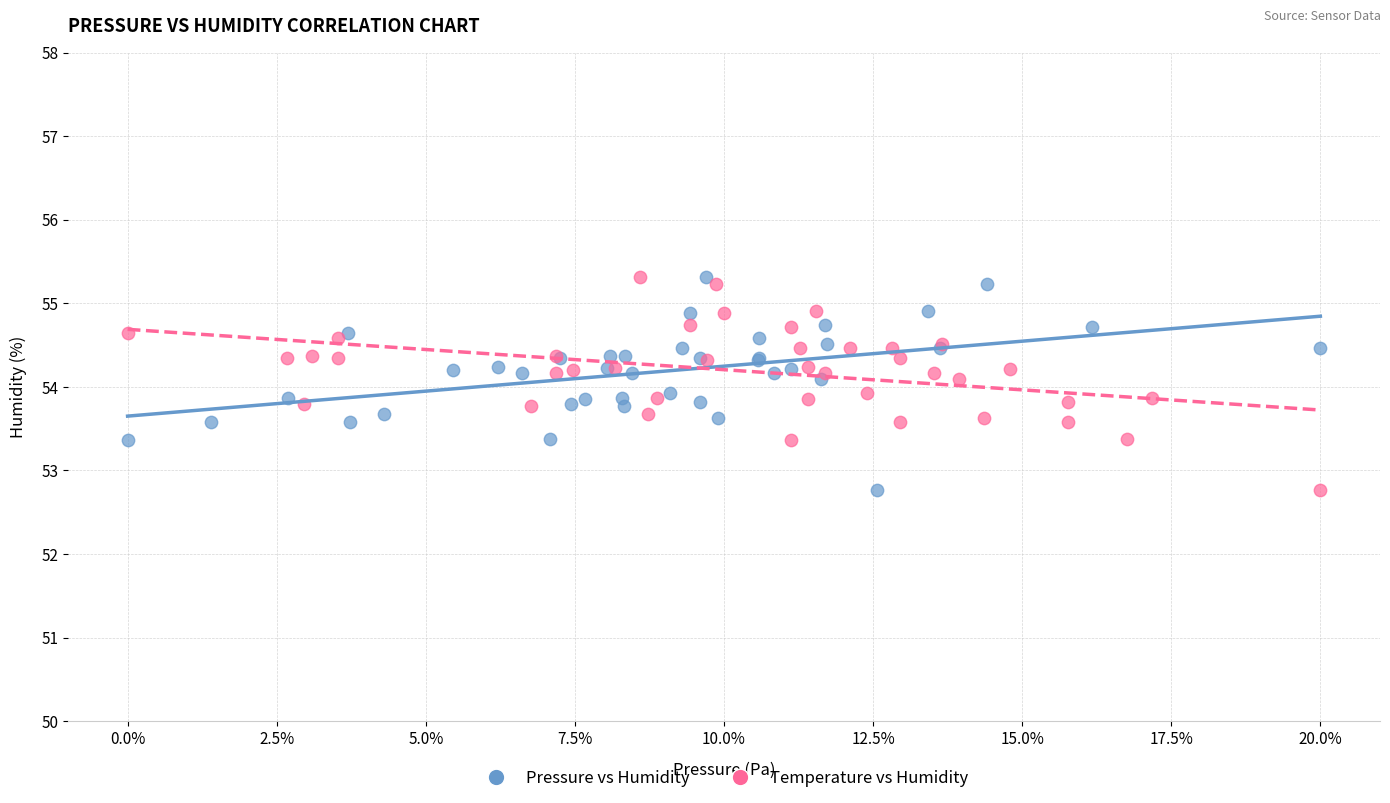

What are all the series names shown in the legend?

Pressure vs Humidity, Temperature vs Humidity